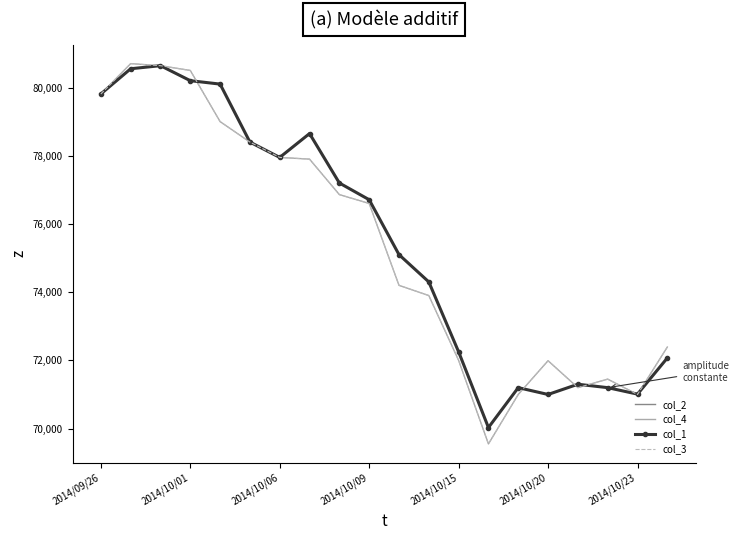

How many interior local valleys does the col_2 series have?

4